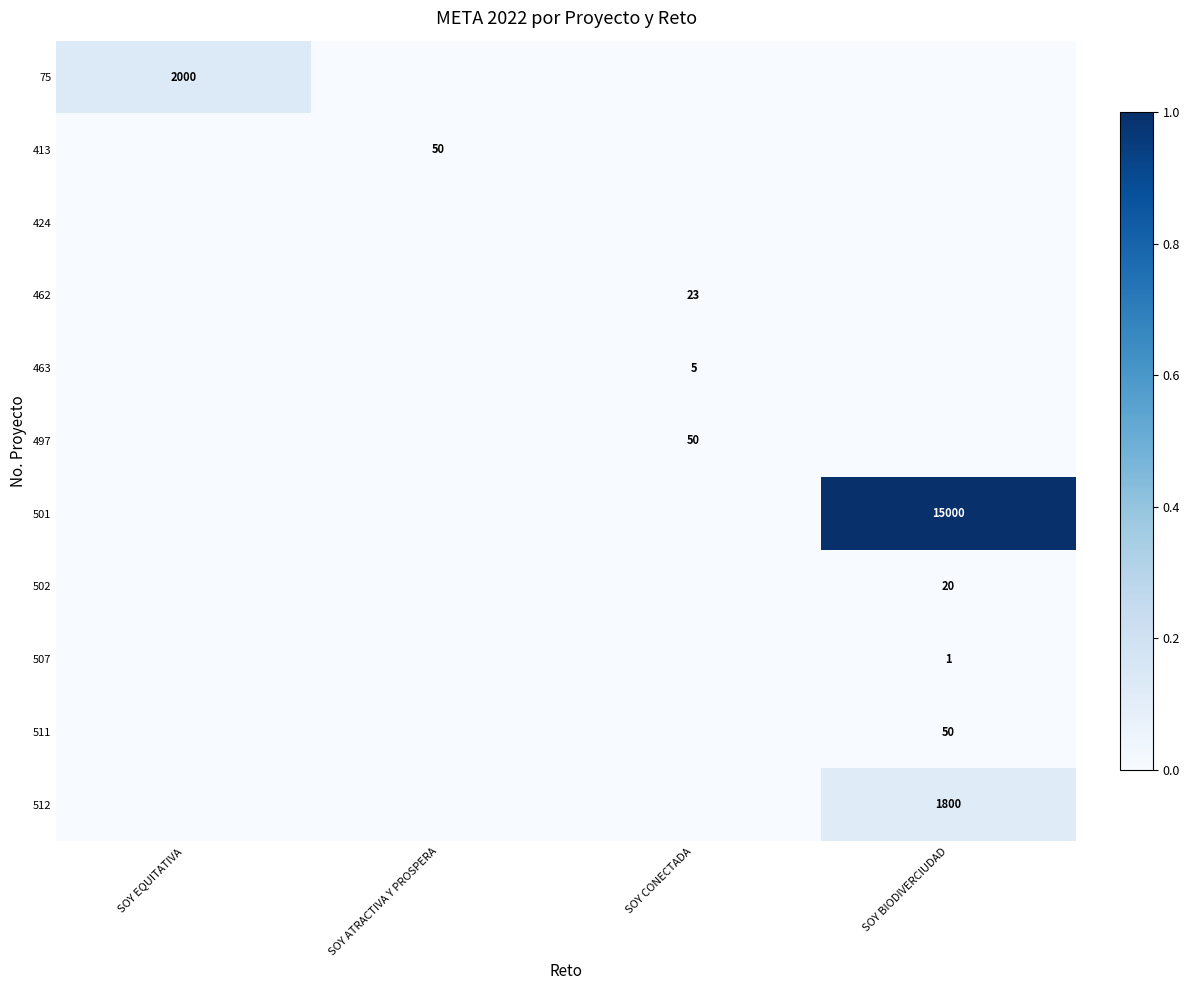

The value of 512 at SOY BIODIVERCIUDAD is 418. True or false?

False